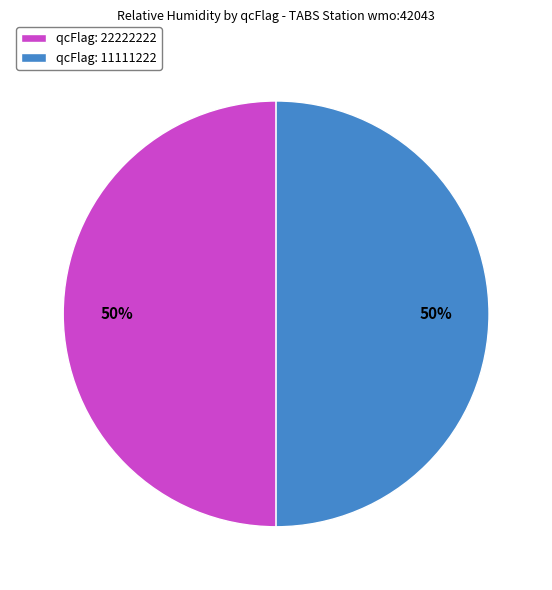

How many slices are in this pie chart?

2